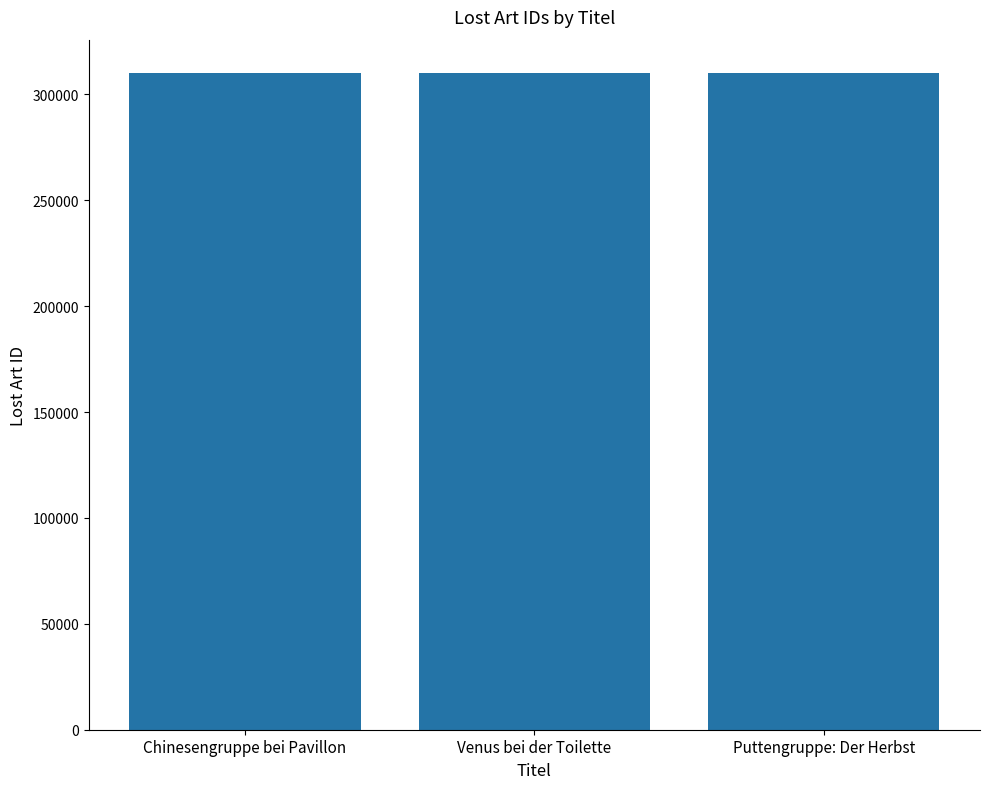

Does the chart contain any negative values?

No